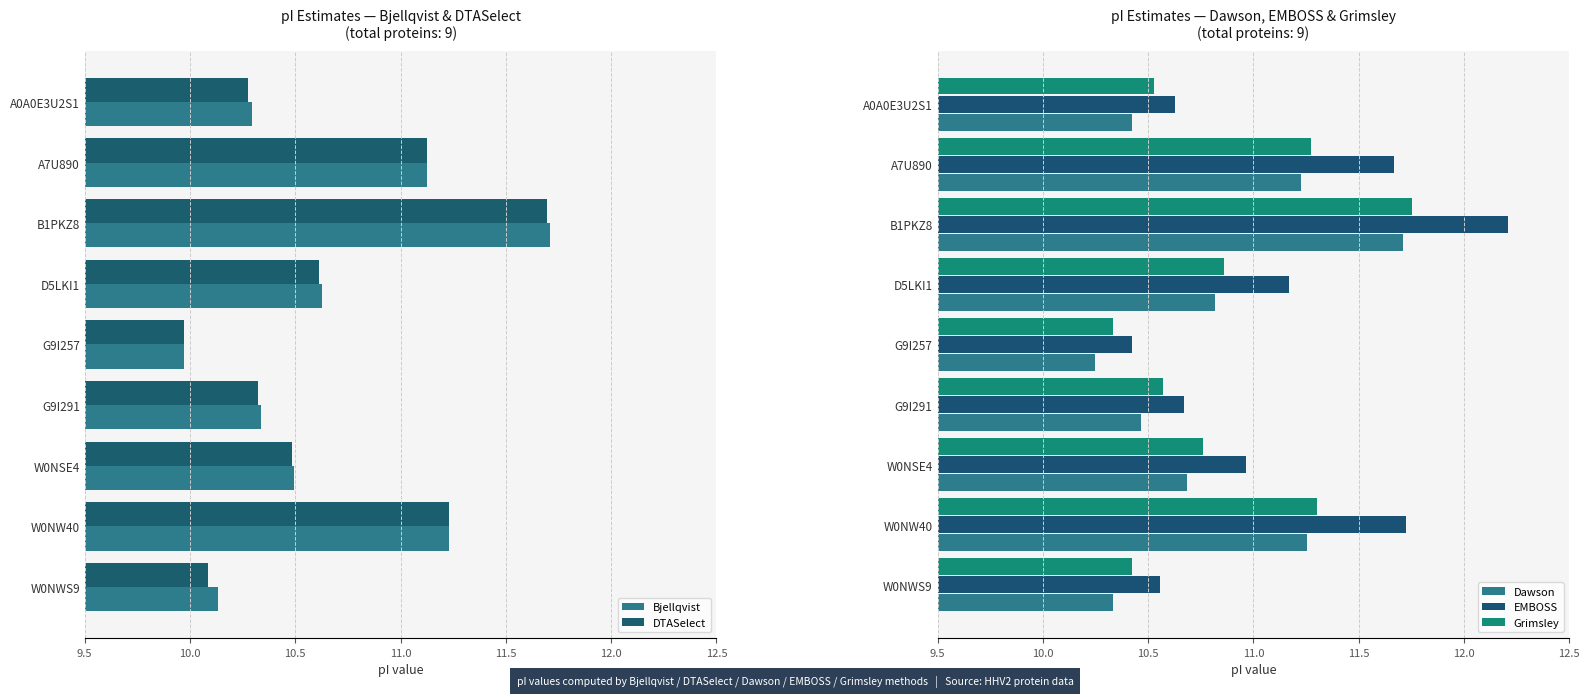

Rank the series by their maximum value, from lowest to highest.

DTASelect, Bjellqvist, Dawson, Grimsley, EMBOSS